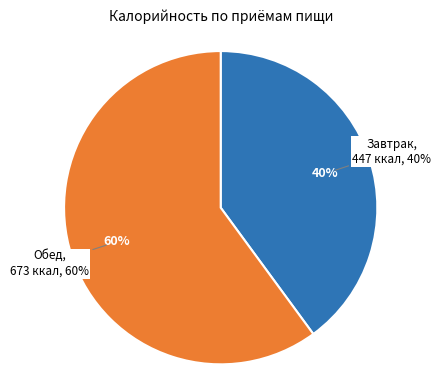

Count the number of slices in the pie.

2